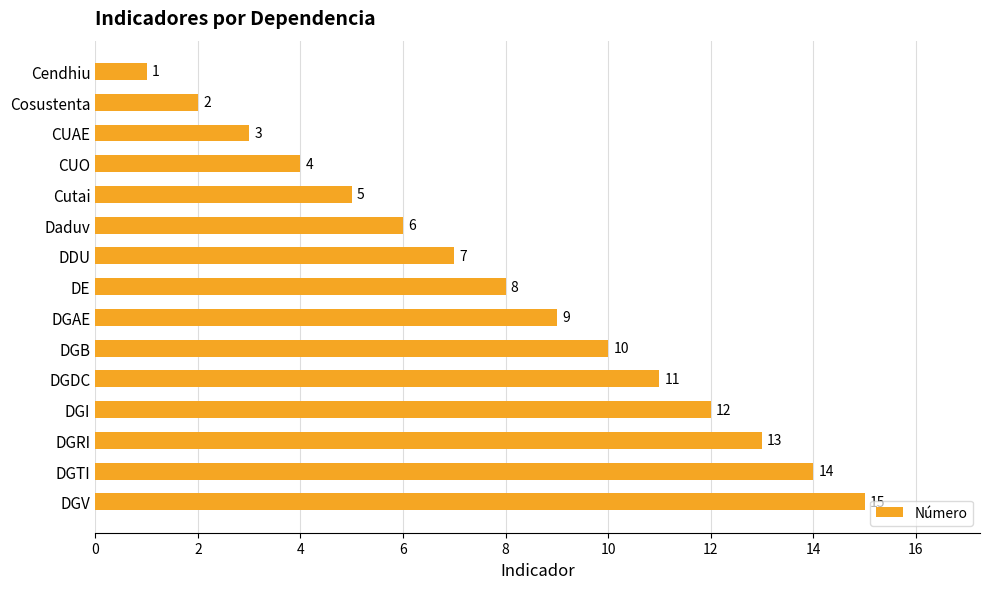

What is the sum of all values?

120